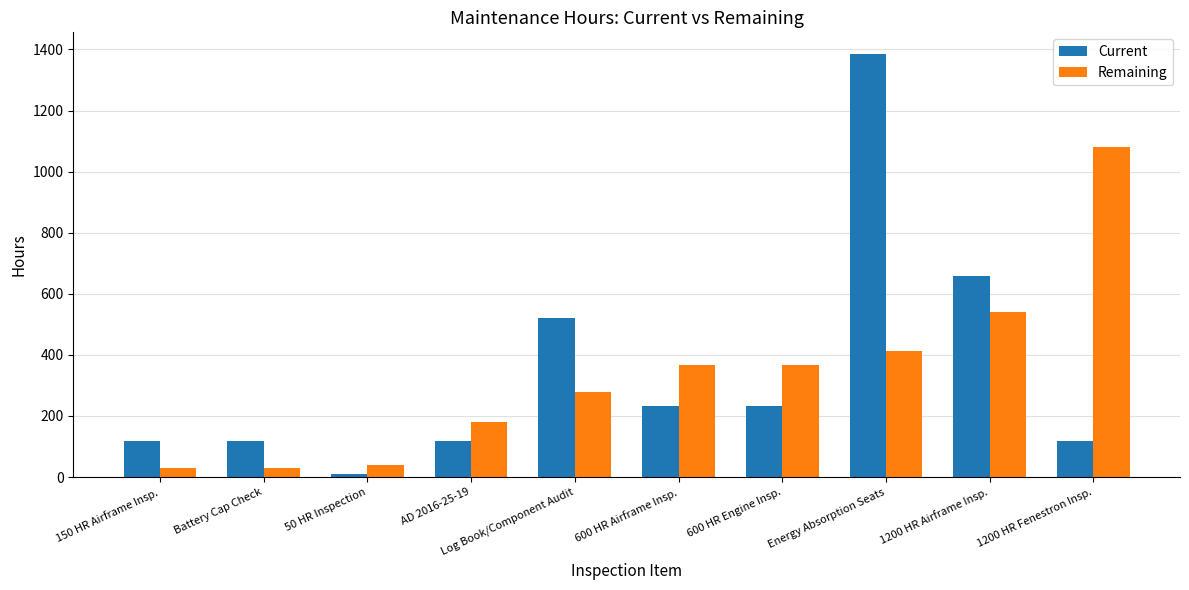

What is the difference between the highest and lowest values at 600 HR Engine Insp.?

131.8